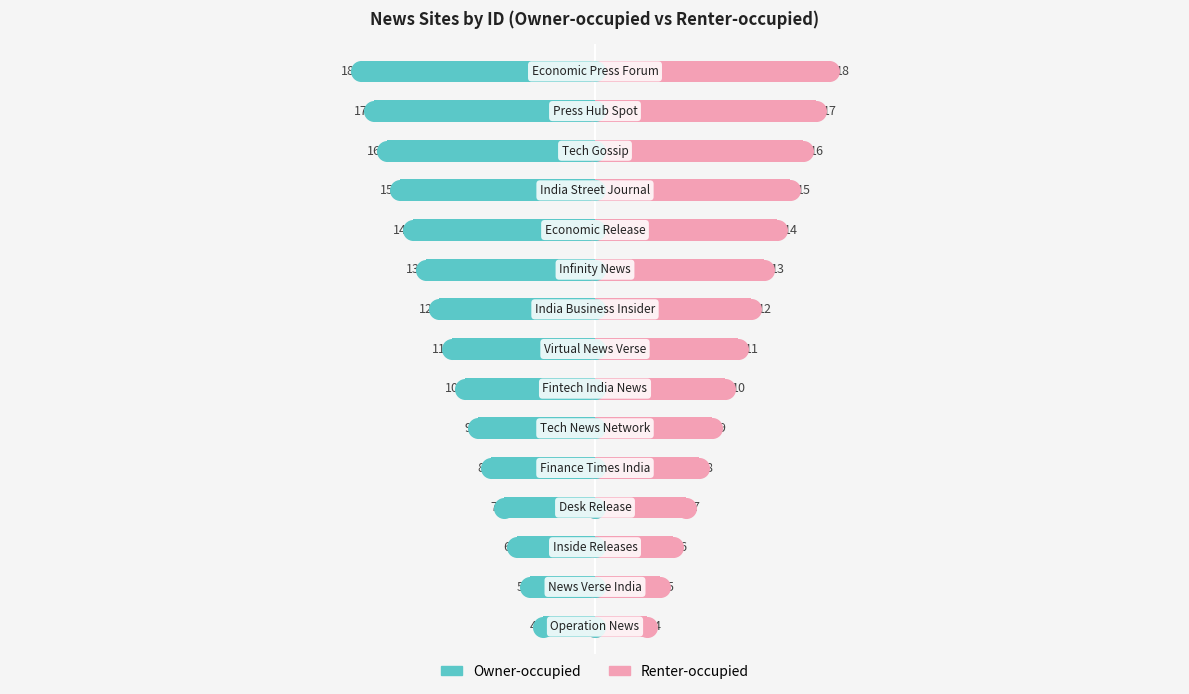

Is the value of Renter-occupied at 11 greater than the value of Owner-occupied at 10?

Yes